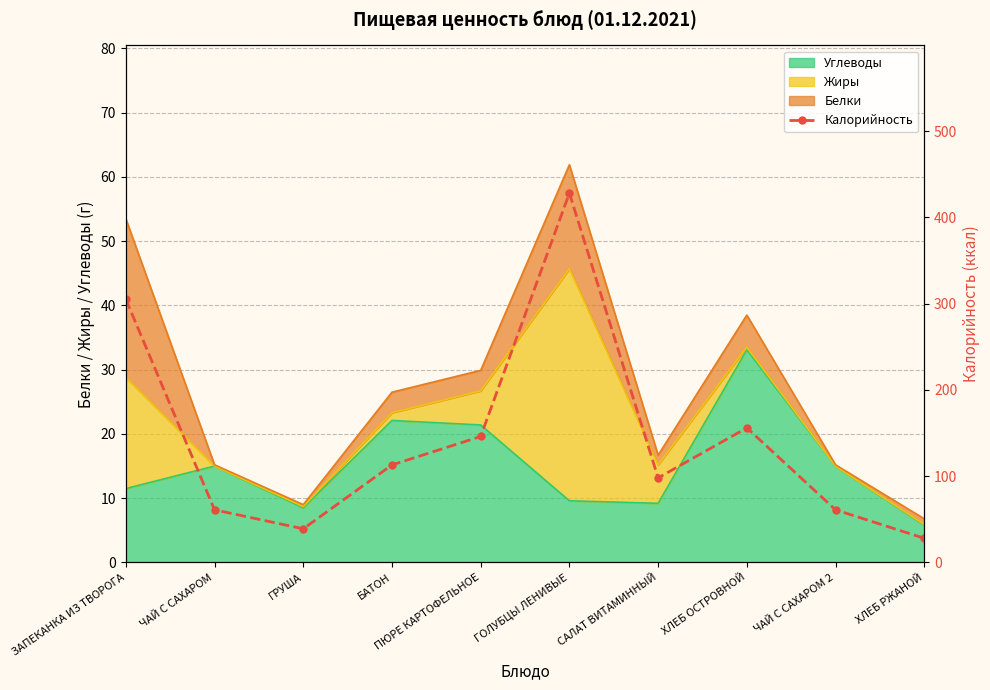

Rank the categories by value from highest to lowest.

ГОЛУБЦЫ ЛЕНИВЫЕ, ЗАПЕКАНКА ИЗ ТВОРОГА, ХЛЕБ ОСТРОВНОЙ, ПЮРЕ КАРТОФЕЛЬНОЕ, БАТОН, САЛАТ ВИТАМИННЫЙ, ЧАЙ С САХАРОМ, ЧАЙ С САХАРОМ 2, ГРУША, ХЛЕБ РЖАНОЙ